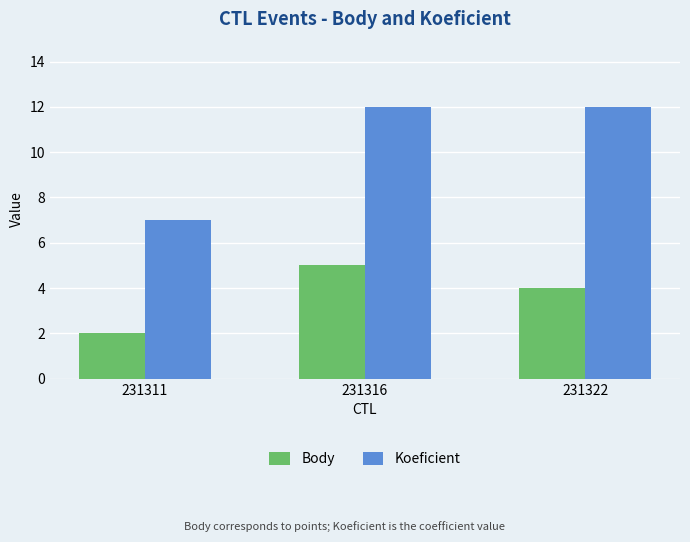

Reading right to left, list all the values displayed in this chart.

Body: 231322=4	231316=5	231311=2
Koeficient: 231322=12	231316=12	231311=7